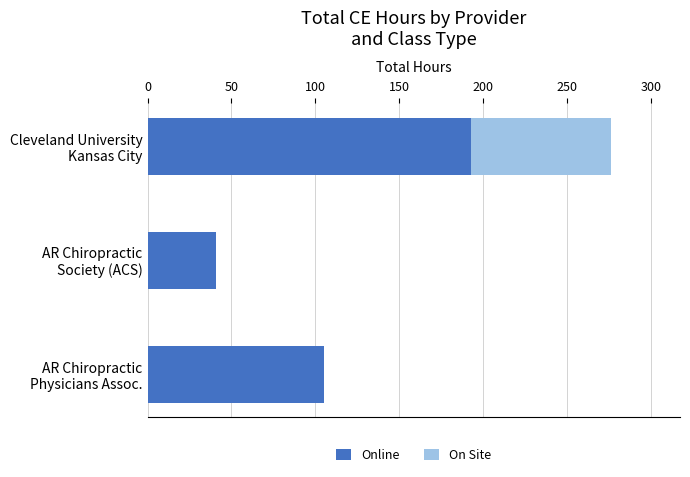

How many series are shown in this chart?

2